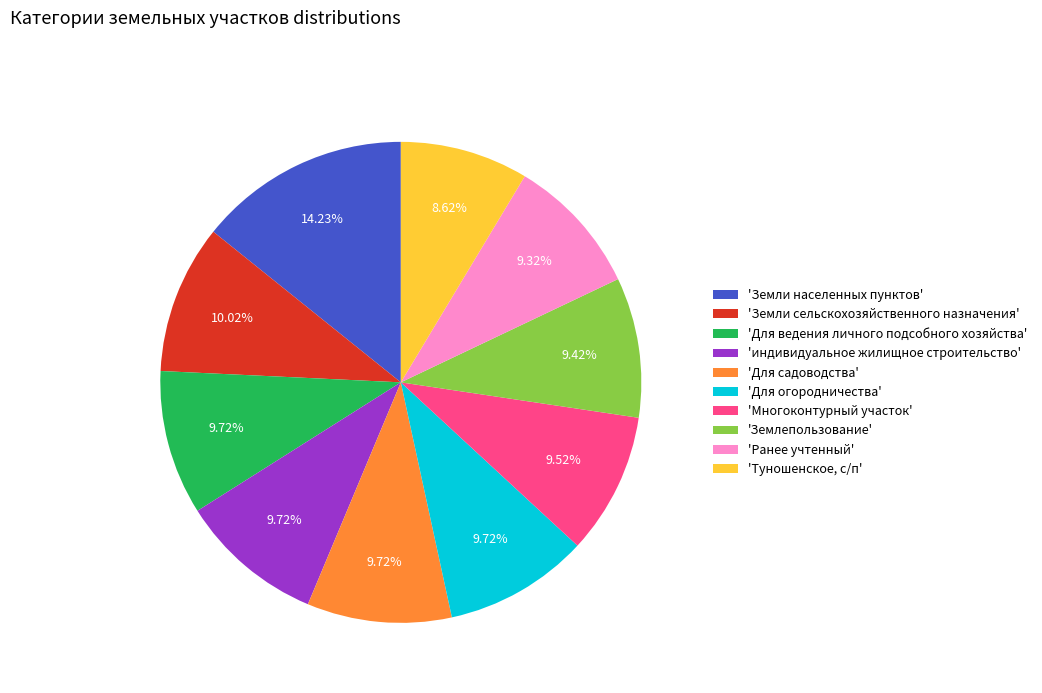

Does any single category account for the majority?

No